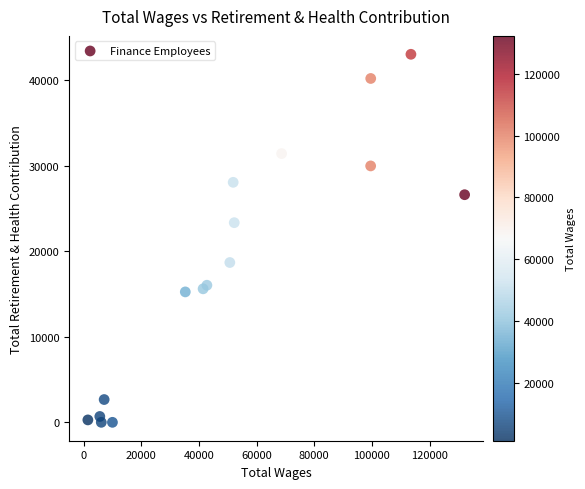

What Y value in the scatter plot is closest to 21511?

23337